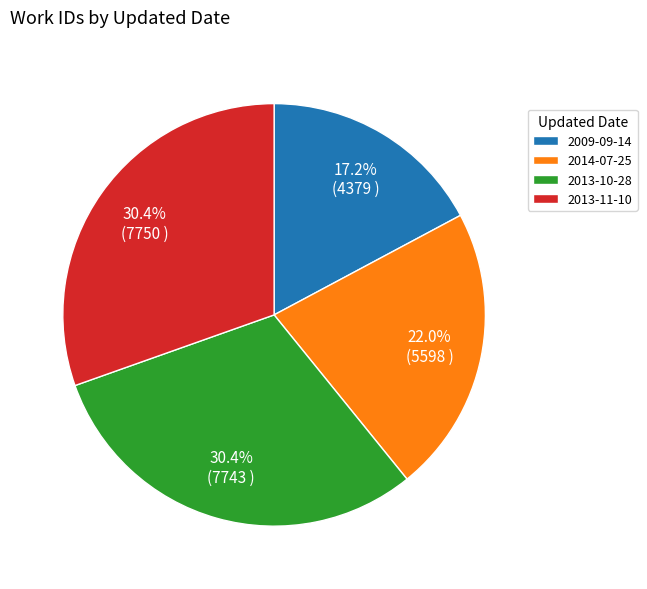

To the nearest percent, what is the difference between the 2009-09-14 and 2013-10-28 slice percentages?

13%